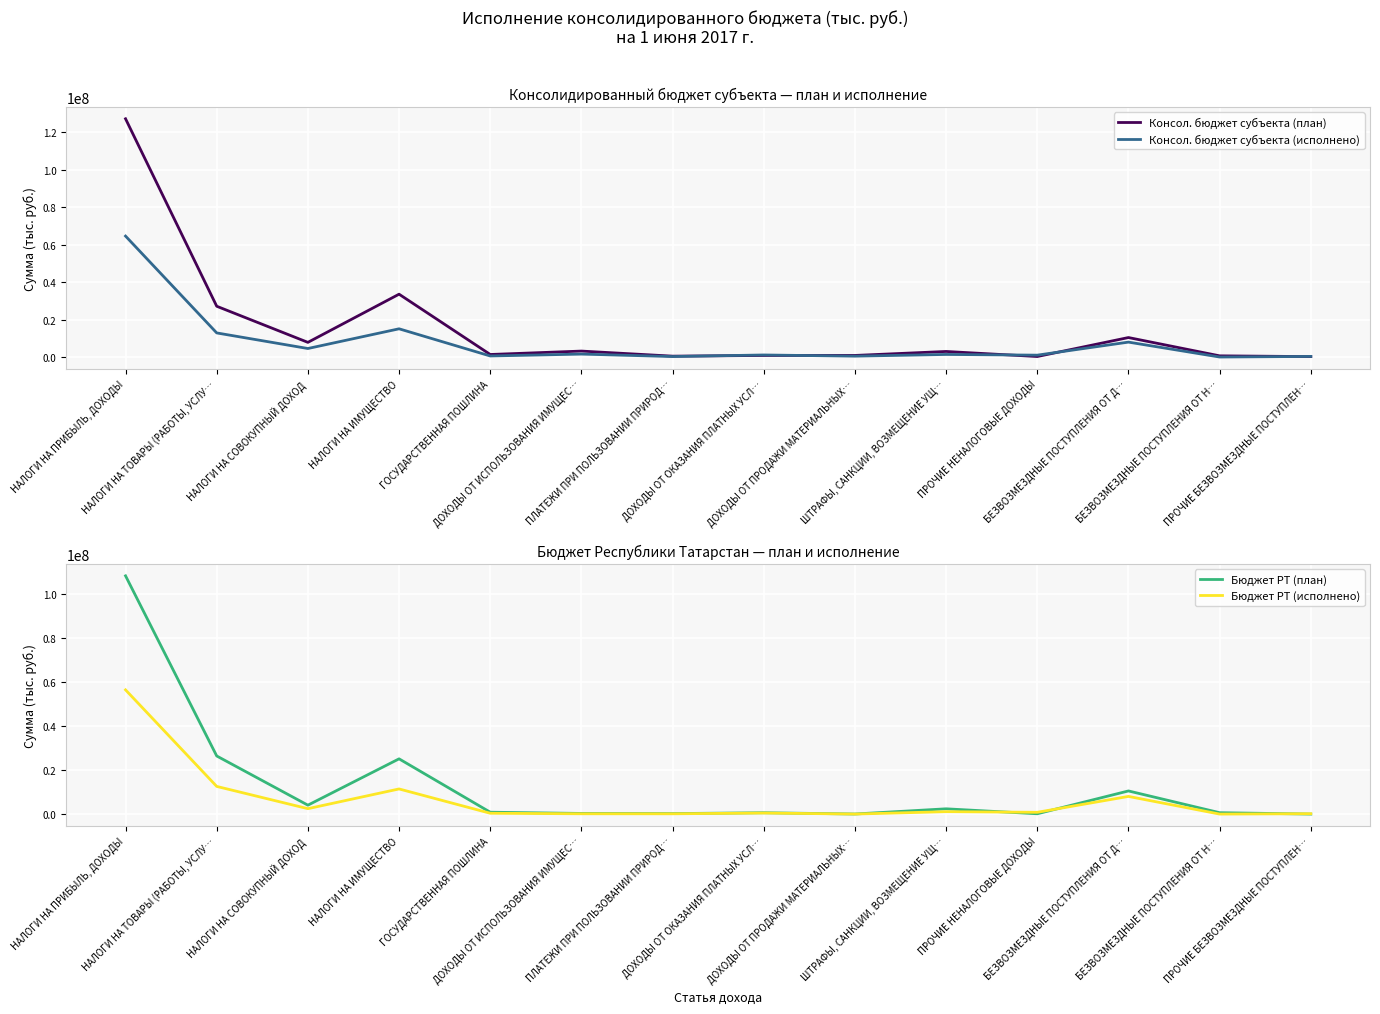

How many series are shown in this chart?

4